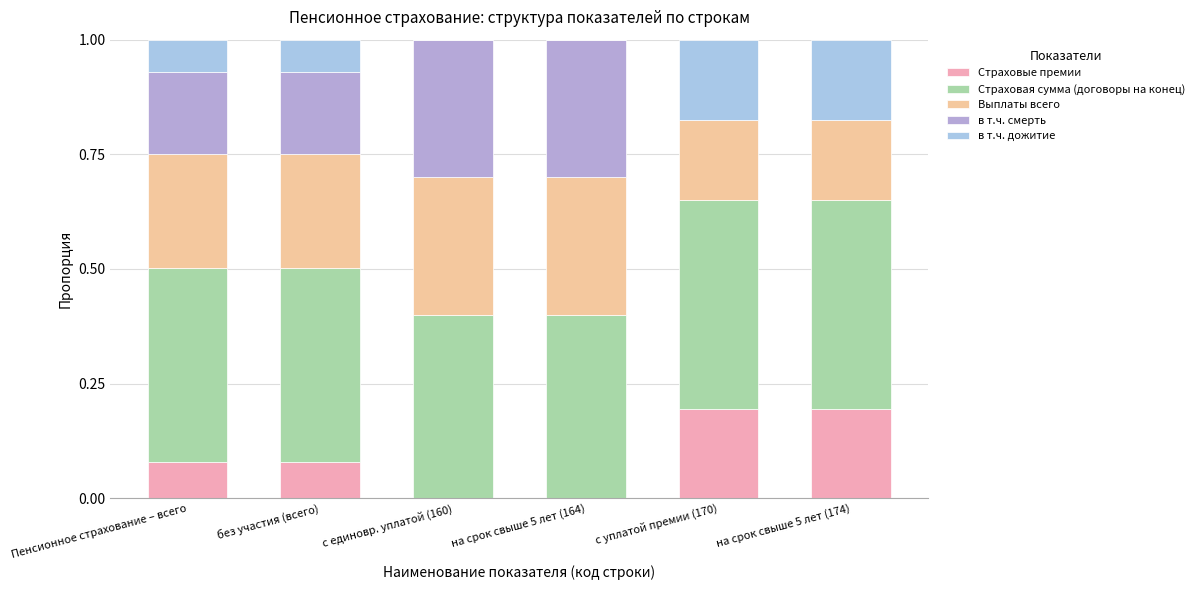

Between на срок свыше 5 лет (164) and на срок свыше 5 лет (174), which is larger?

на срок свыше 5 лет (174)